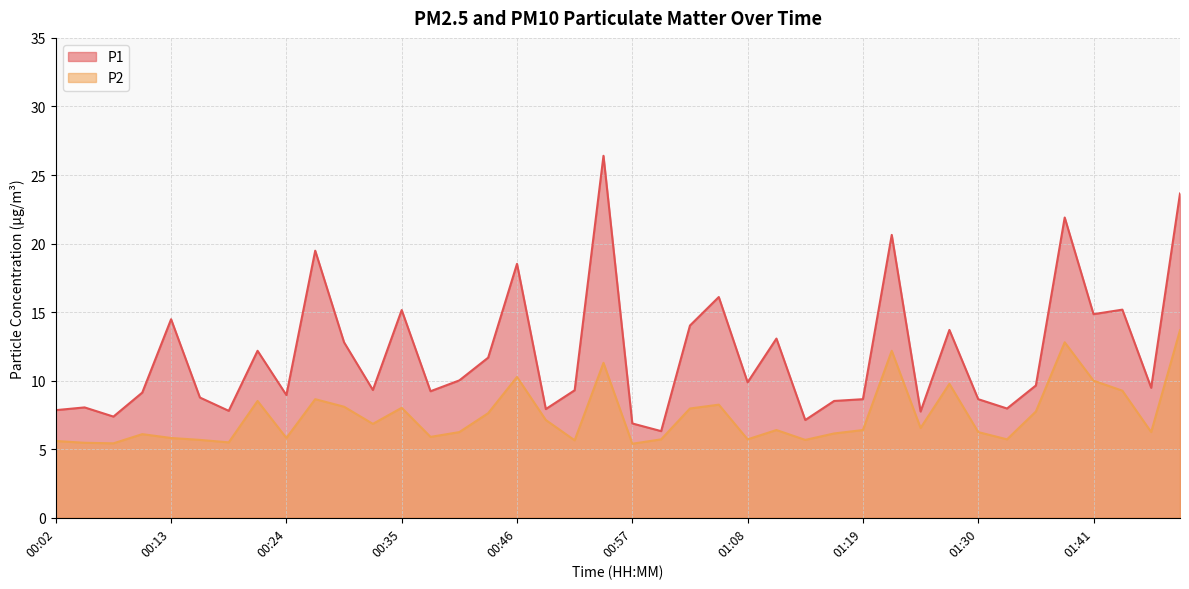

The value of P1 at 00:02 is 11.9. True or false?

False